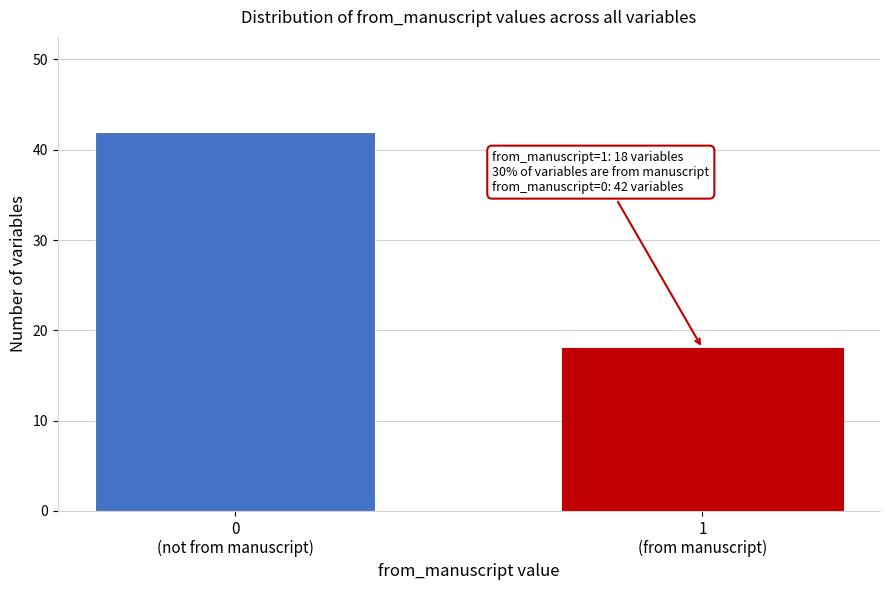

Reading left to right, list all the values displayed in this chart.

42	18